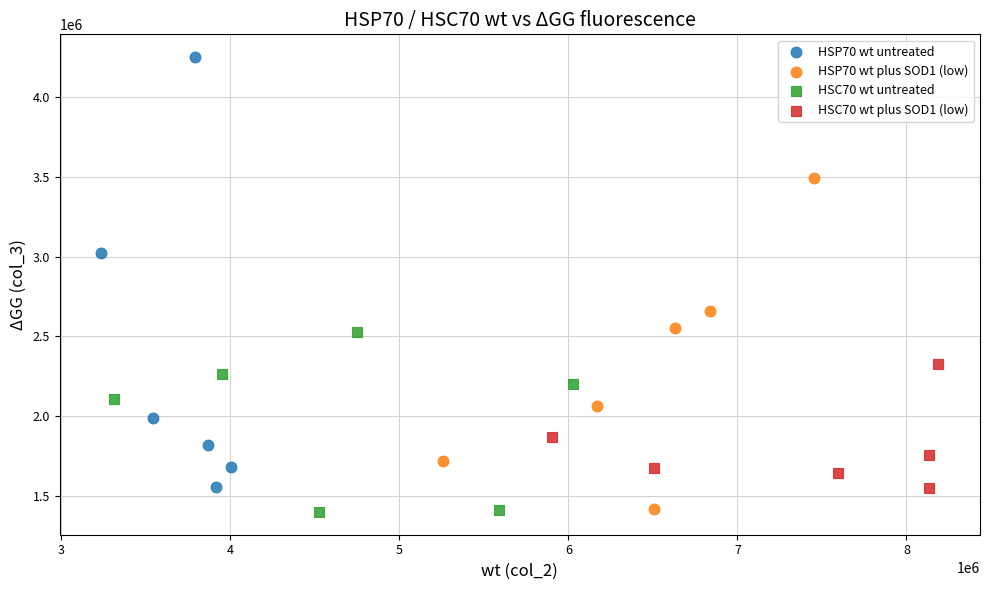

Which series has the widest spread of Y values?

HSP70 wt untreated